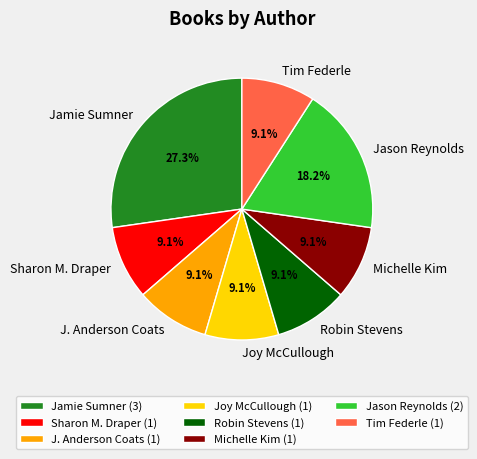

What is the ratio of the value at J. Anderson Coats to the value at Jamie Sumner?

0.3